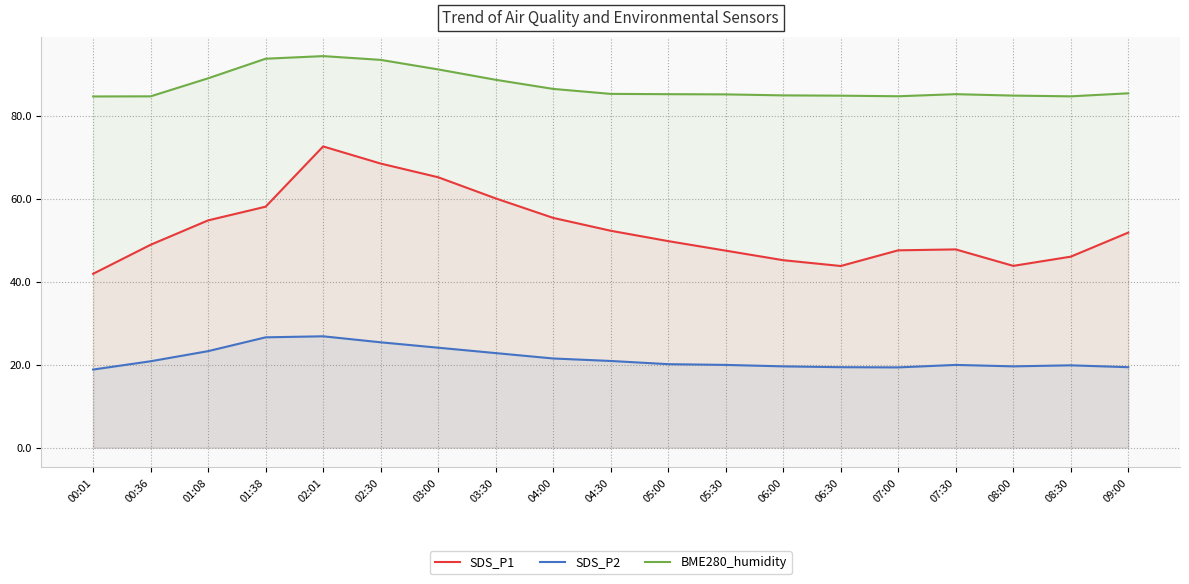

What is the difference between the BME280_humidity values at 05:30 and 07:00?

0.5